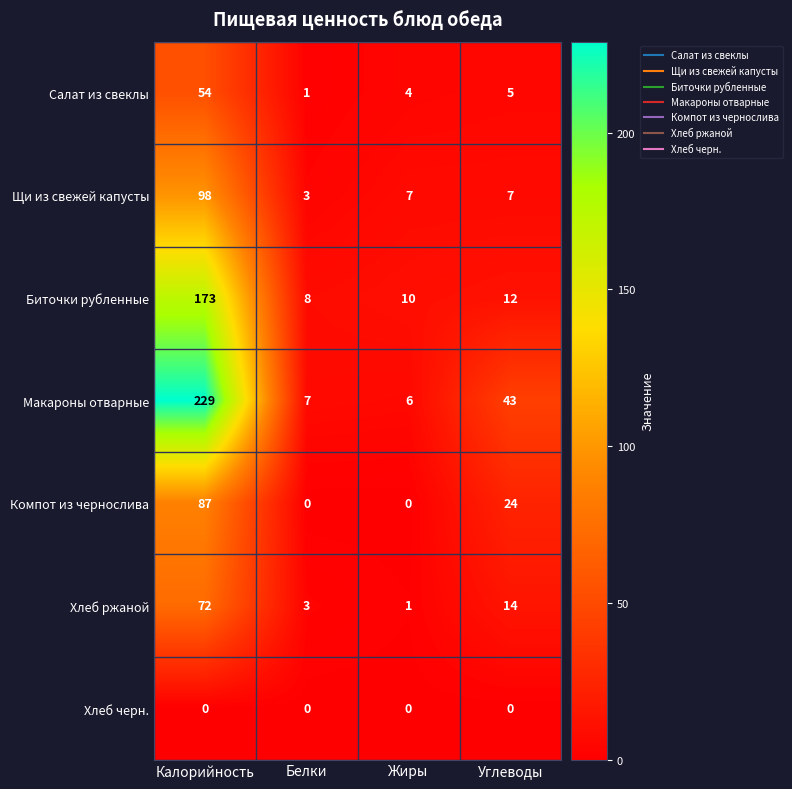

The Компот из чернослива series shows 9 at Углеводы. True or false?

False